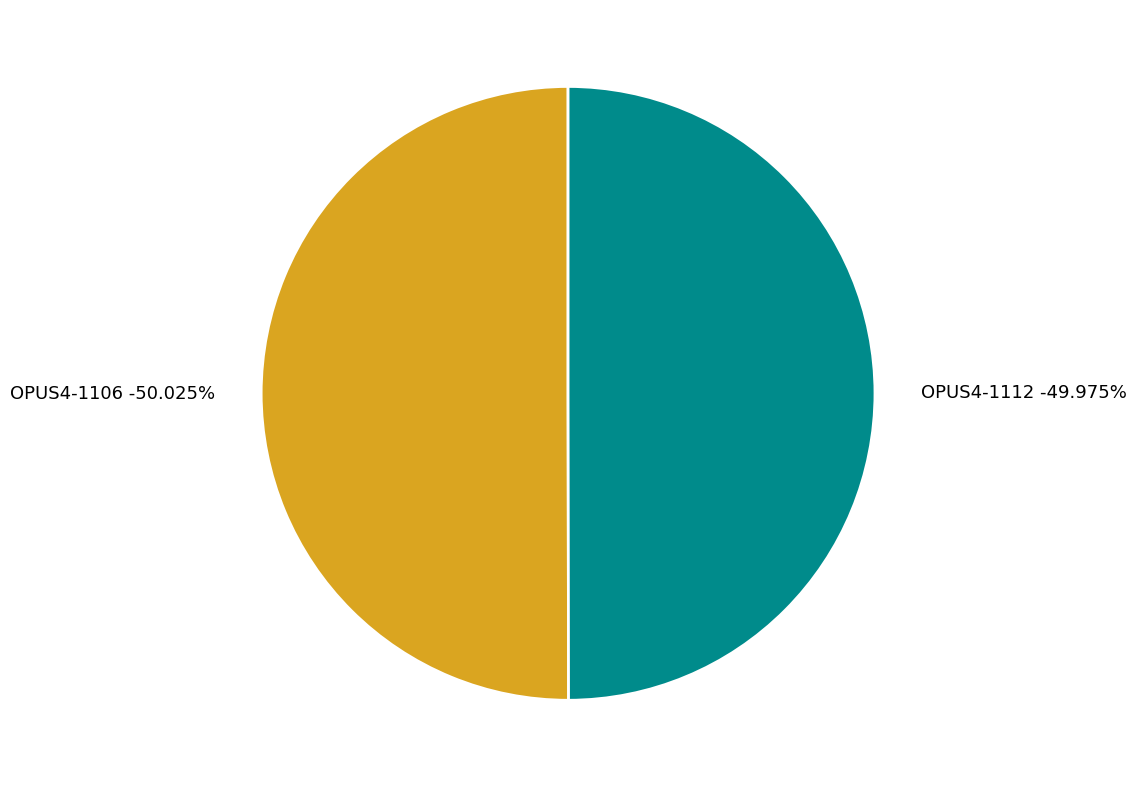

Which has a higher value, OPUS4-1106 or OPUS4-1112?

OPUS4-1106